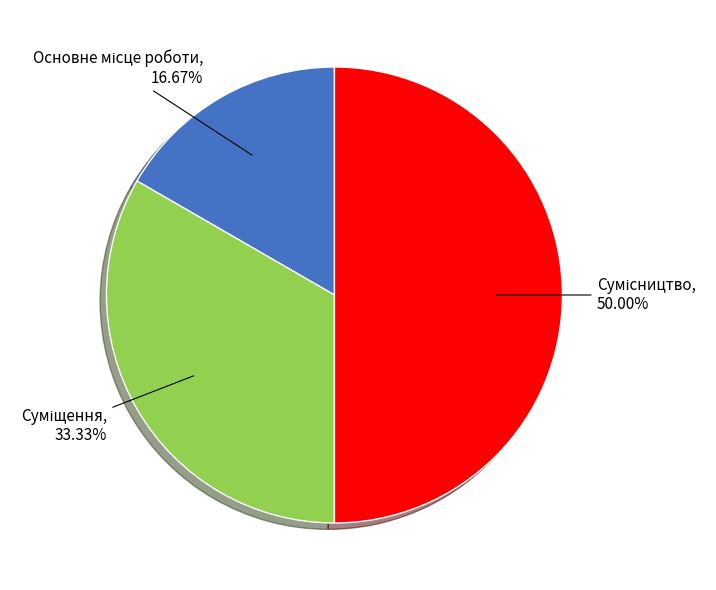

How many slices are in this pie chart?

3